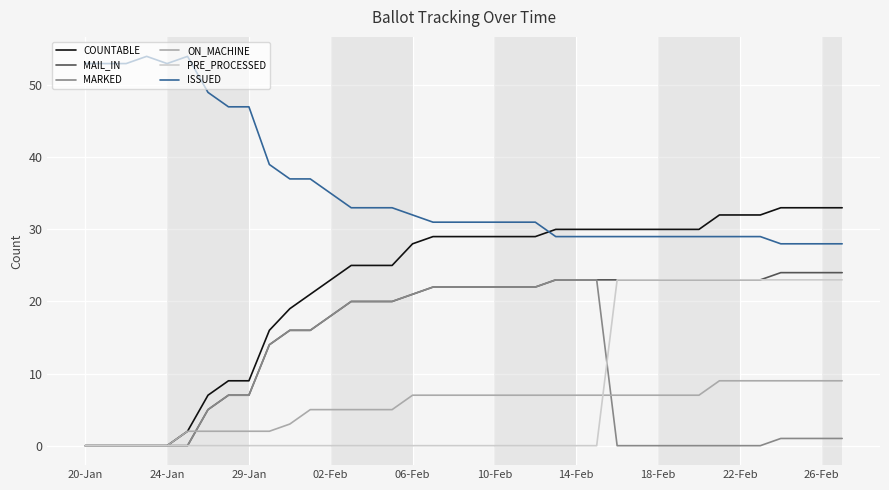

True or false: MAIL_IN and ISSUED intersect in this chart.

False